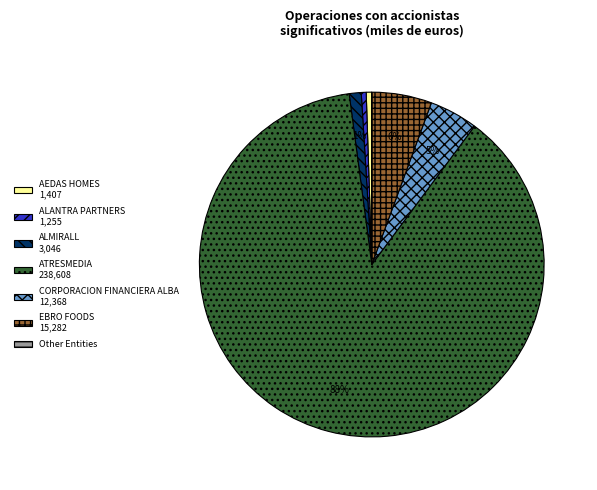

To the nearest percent, what is the average slice percentage?

14%